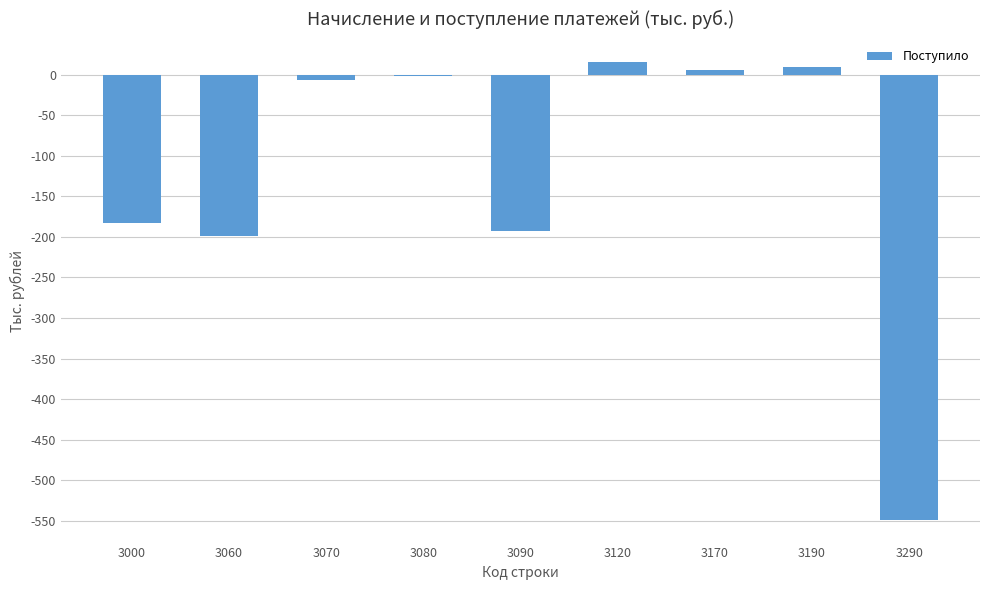

What is the greatest value displayed?

16